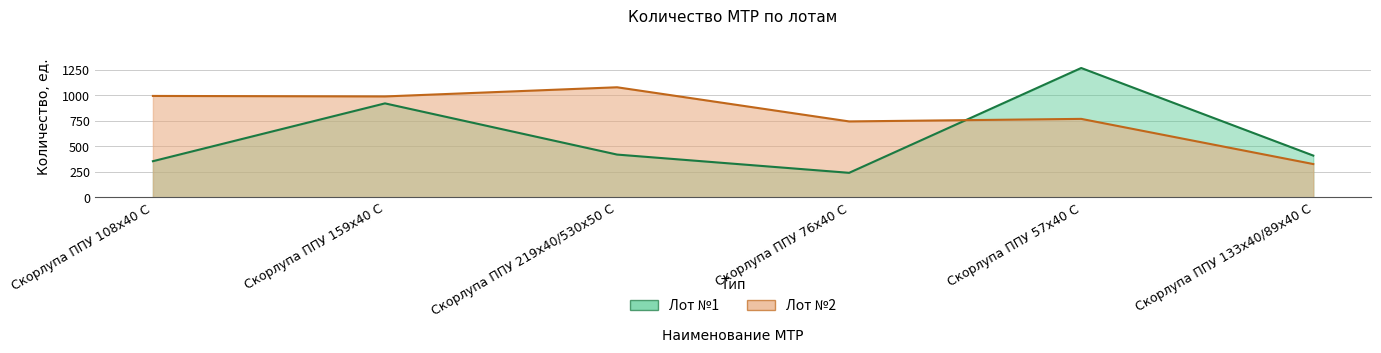

What is the total value across all series at Скорлупа ППУ 108х40 С?

1350